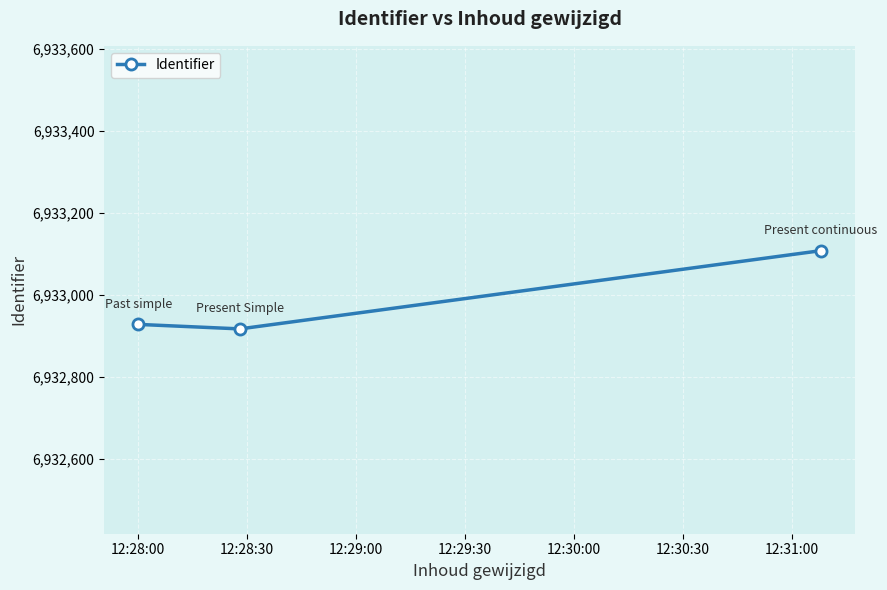

What is the value of the 2nd point from the left?

6932917